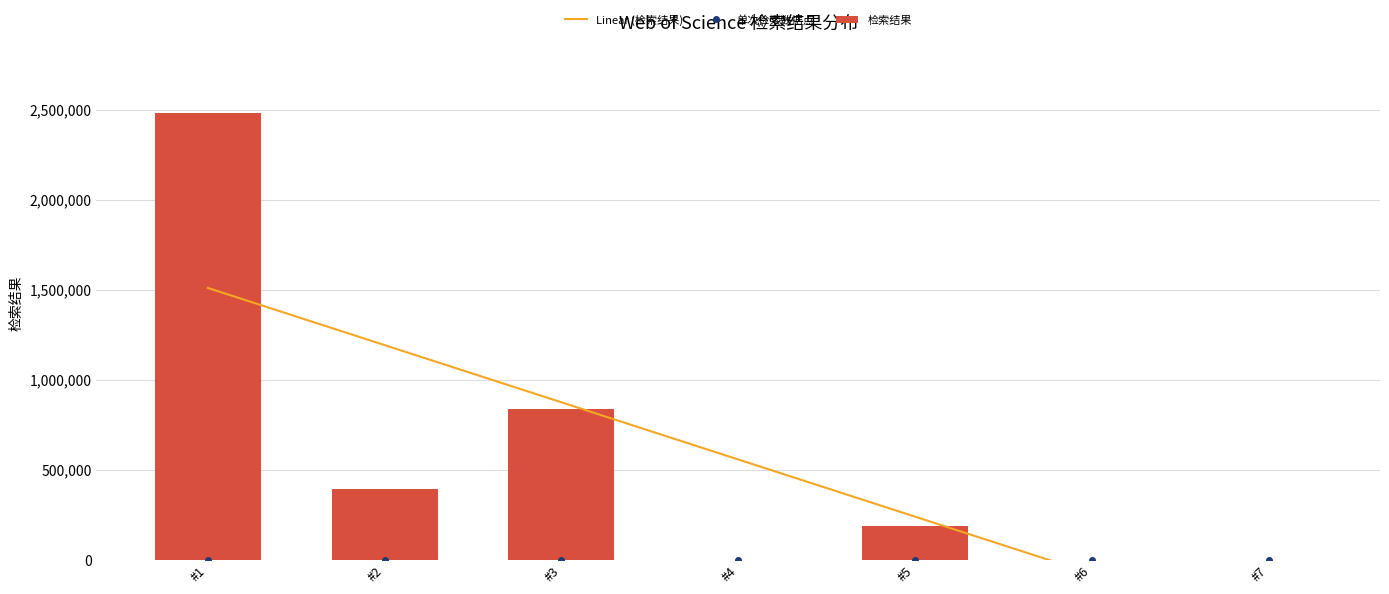

What is the average value of the 检索结果 series?

558793